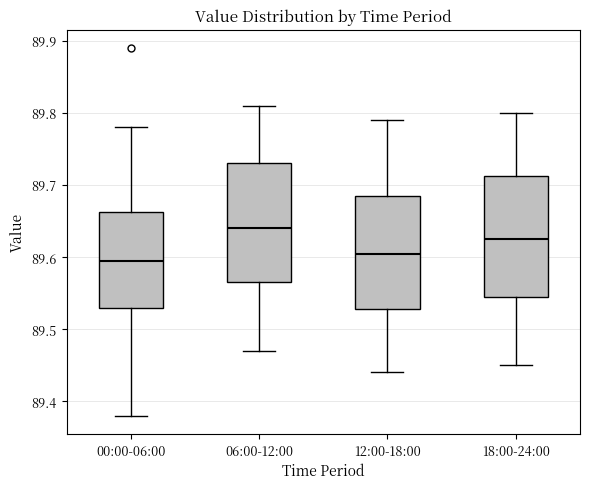

Reading left to right, read every box against the y-axis: the position of its median line, the range the box covers, and the ends of its whiskers. The values are not printed on the chart, so give them approximately, as read against the axis.

00:00-06:00: median 89.60, box 89.53 to 89.66, whiskers 89.38 to 89.78
06:00-12:00: median 89.64, box 89.57 to 89.73, whiskers 89.47 to 89.81
12:00-18:00: median 89.61, box 89.53 to 89.69, whiskers 89.44 to 89.79
18:00-24:00: median 89.63, box 89.55 to 89.71, whiskers 89.45 to 89.80